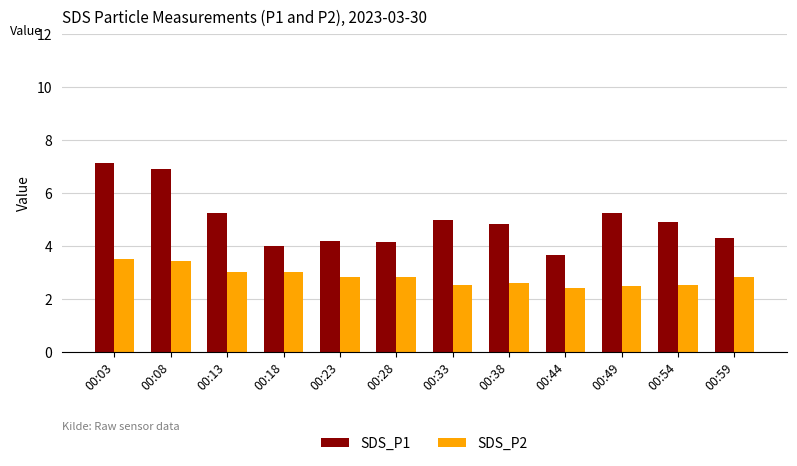

How many bars are there in each group?

2